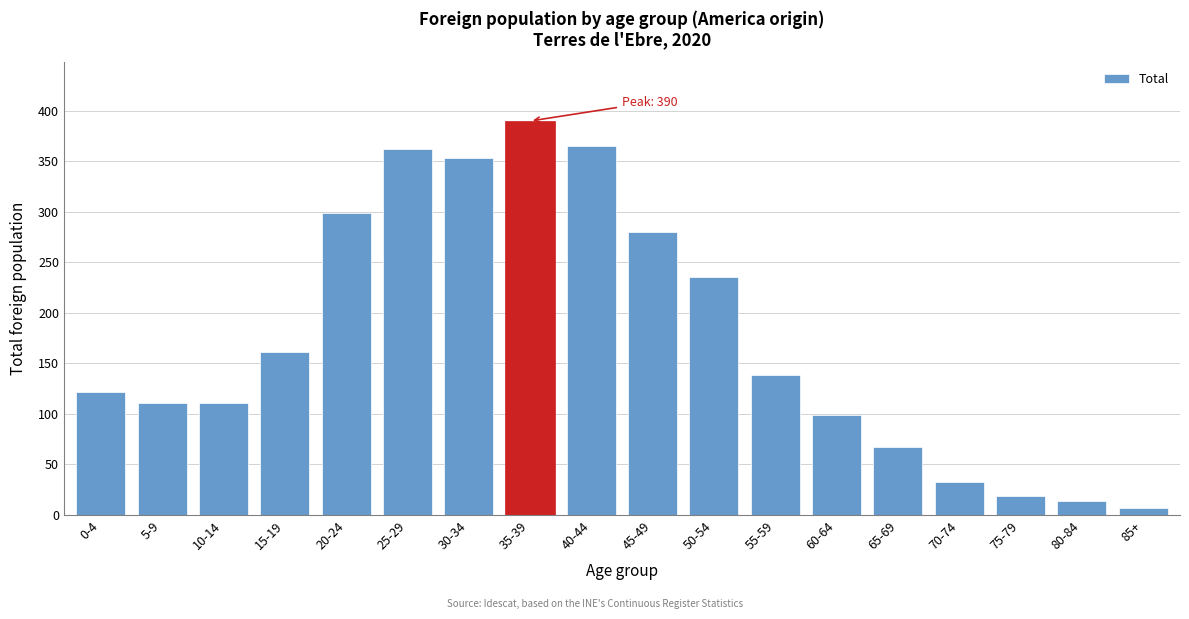

Reading left to right, what are all the values shown in this chart?

122	111	111	161	299	362	353	390	365	280	236	139	99	67	33	19	14	7